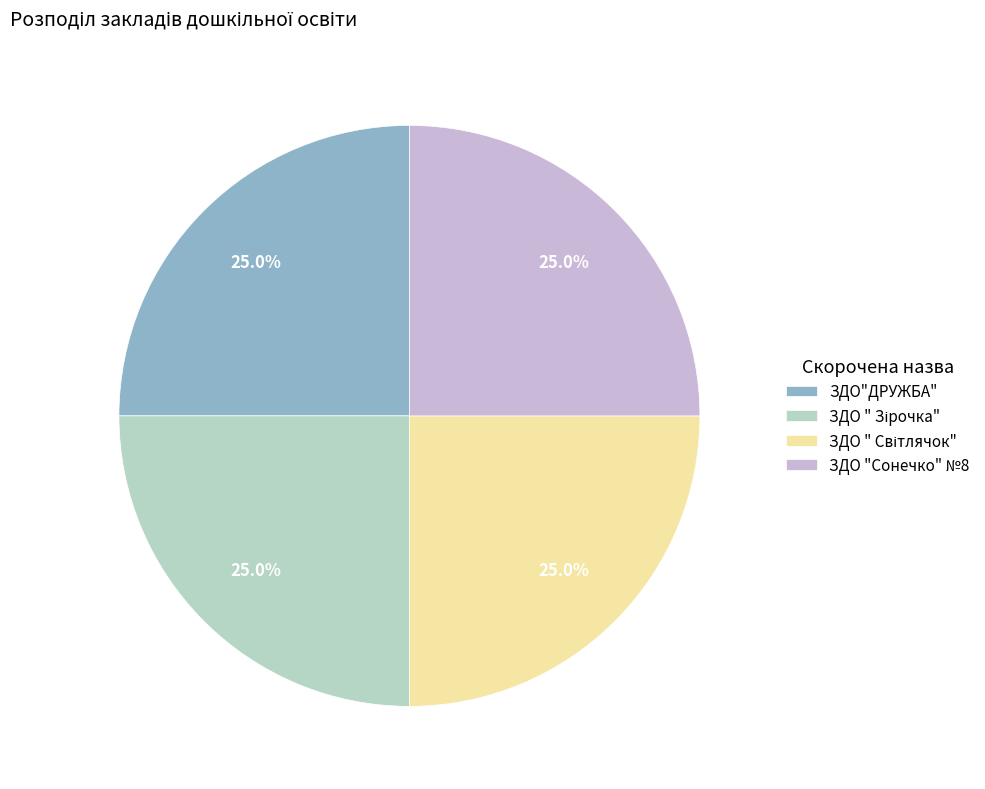

Count the number of slices in the pie.

4